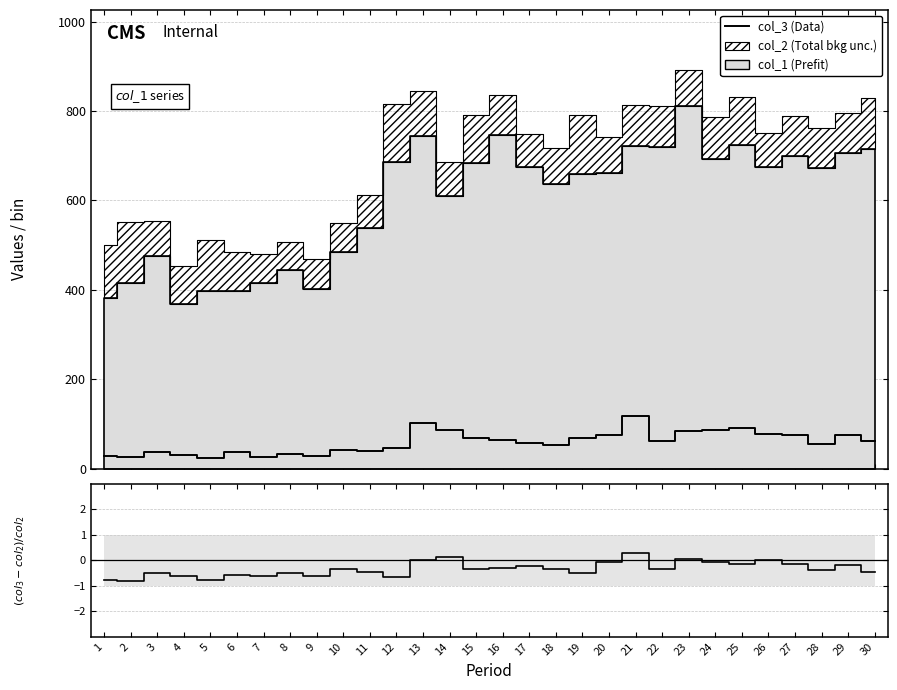

What is the total value across all series at 12?

44.3